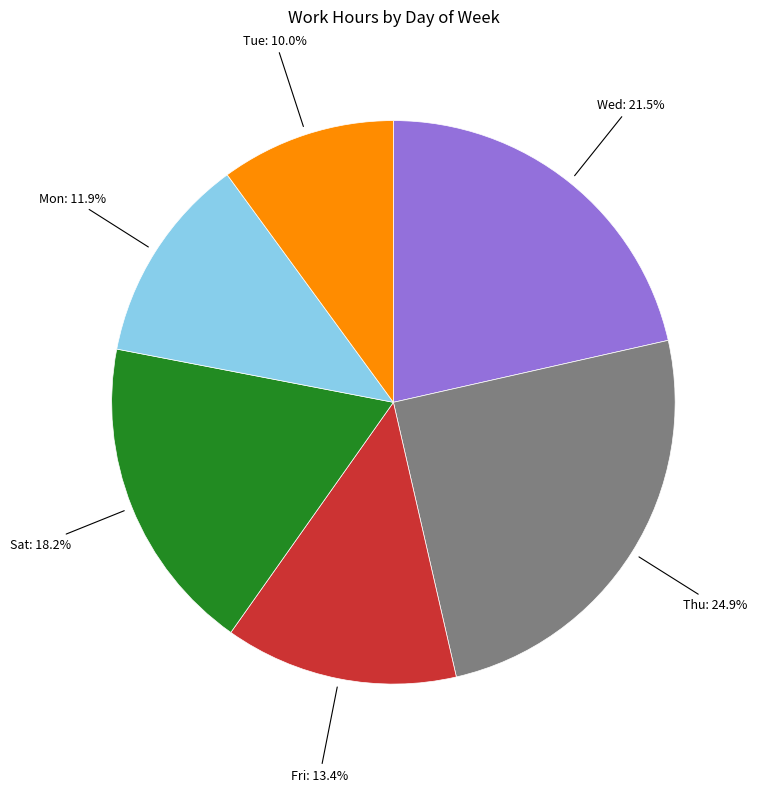

Does any single category account for the majority?

No